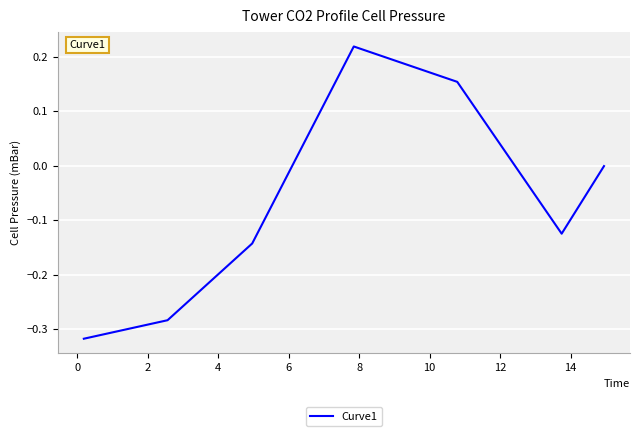

True or false: the data has more than 0 interior local peaks.

True